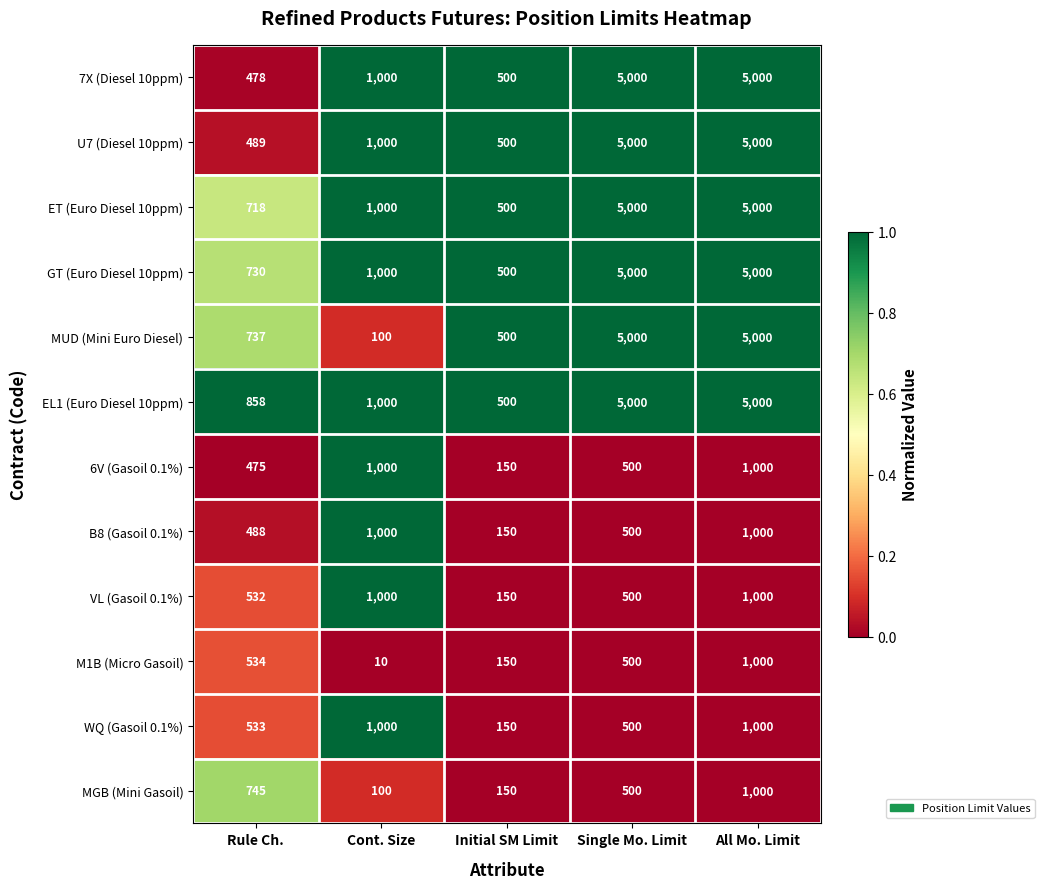

What is the spread (max minus min) of values at Cont. Size?

990